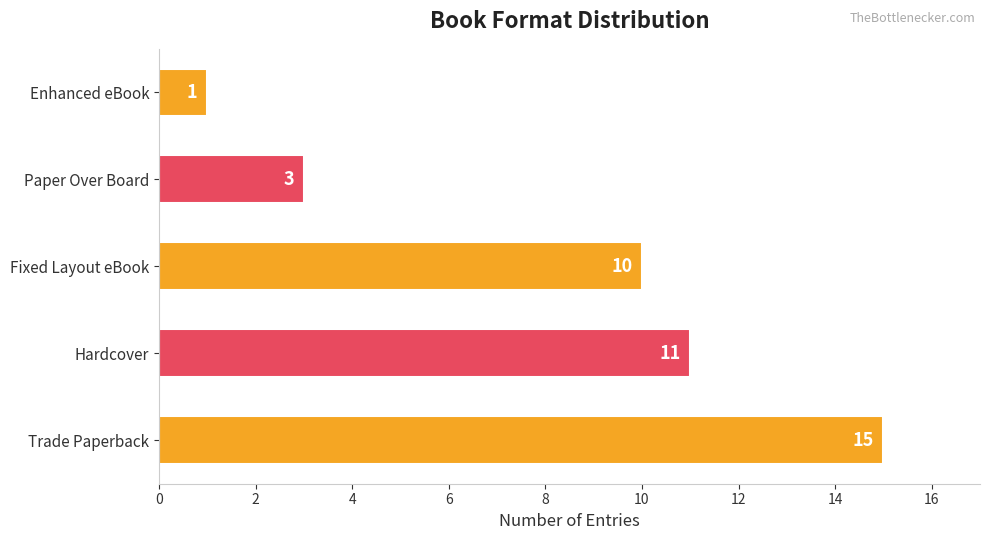

Reading bottom to top, what are all the values shown in this chart?

Trade Paperback=15	Hardcover=11	Fixed Layout eBook=10	Paper Over Board=3	Enhanced eBook=1